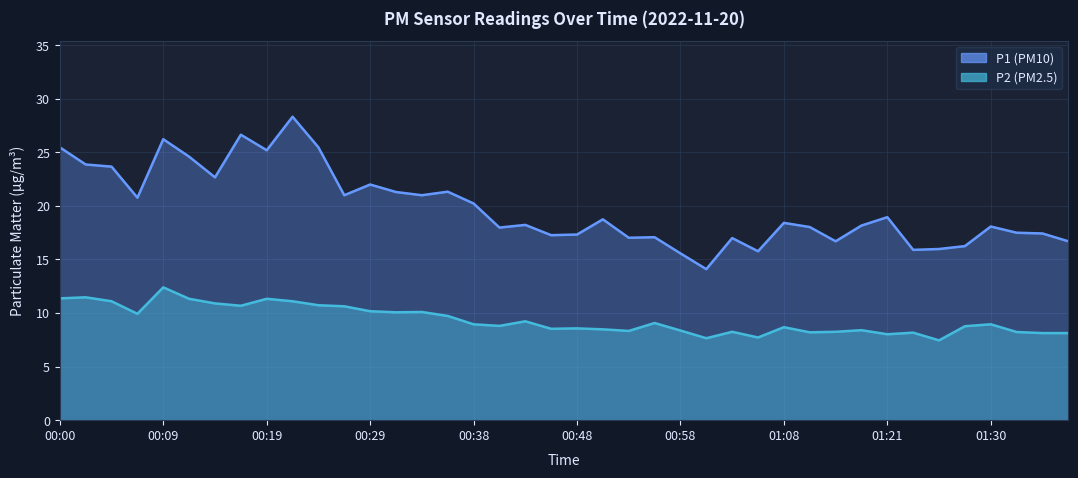

At how many categories does at least one series exceed 16?

35